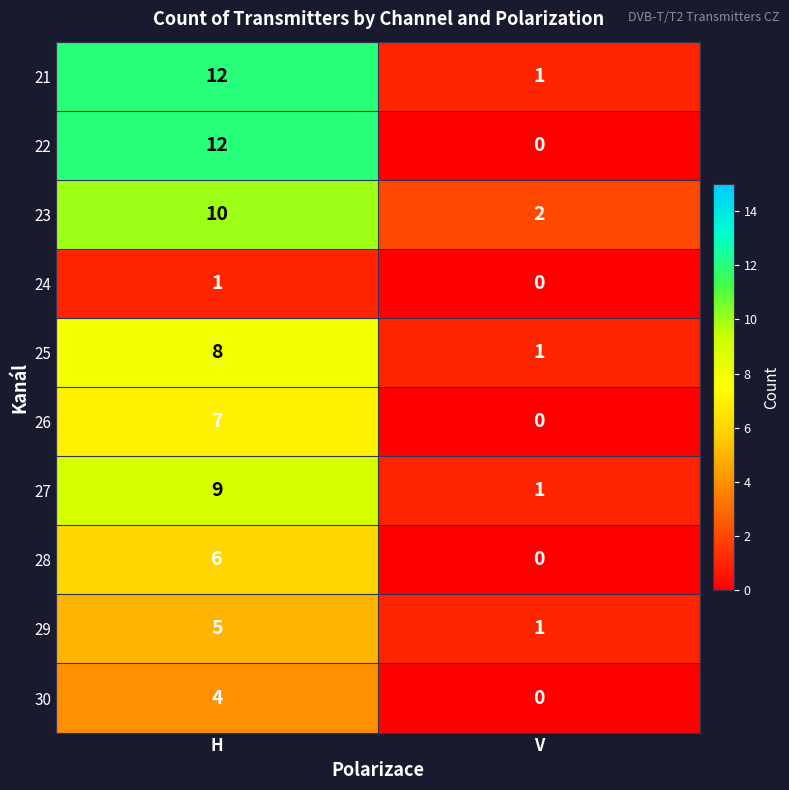

True or false: 23 has a value of 10 at H.

True